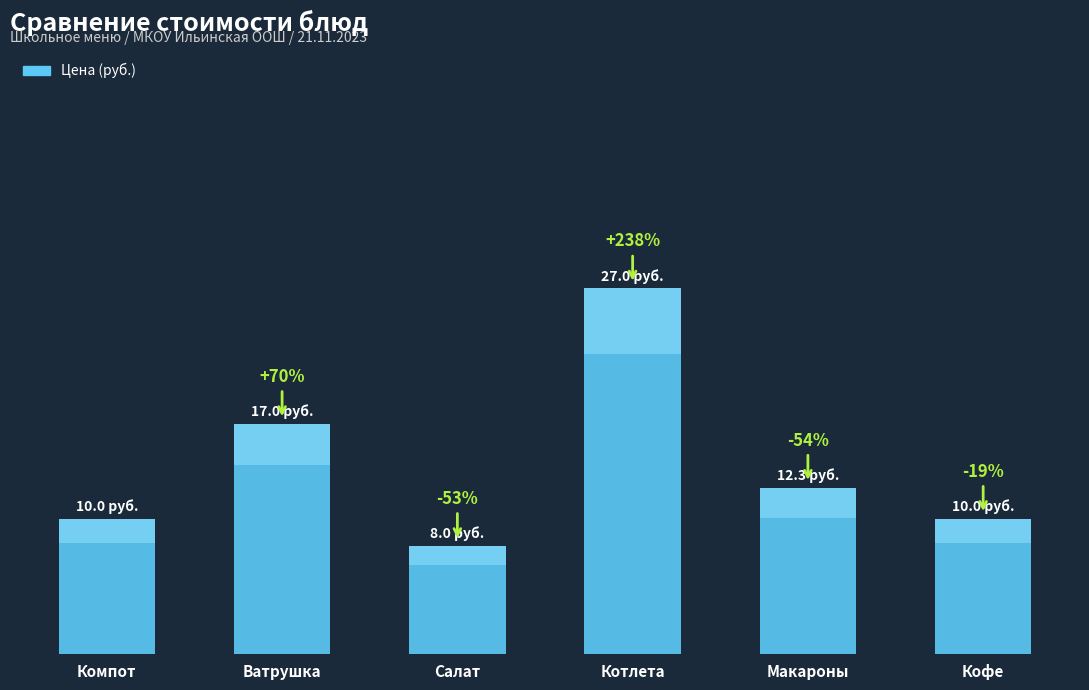

Reading left to right, what are all the values shown in this chart?

10.0	17.0	8.0	27.0	12.3	10.0